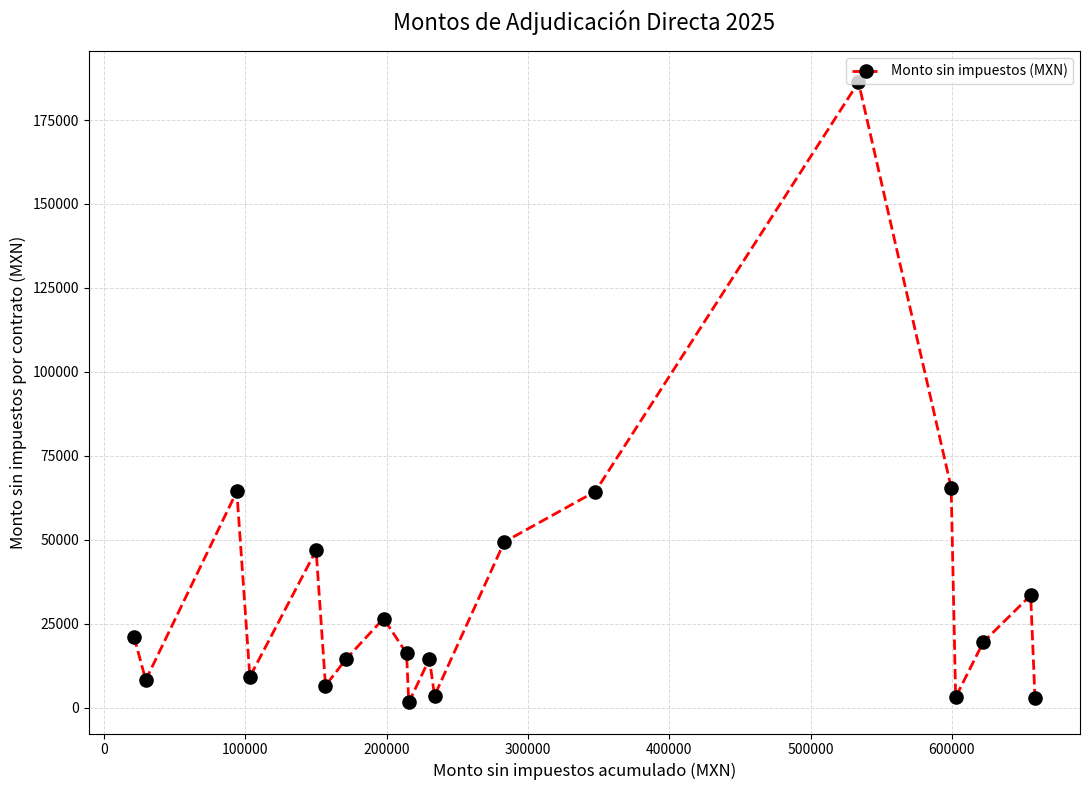

What is the average value?

32939.7